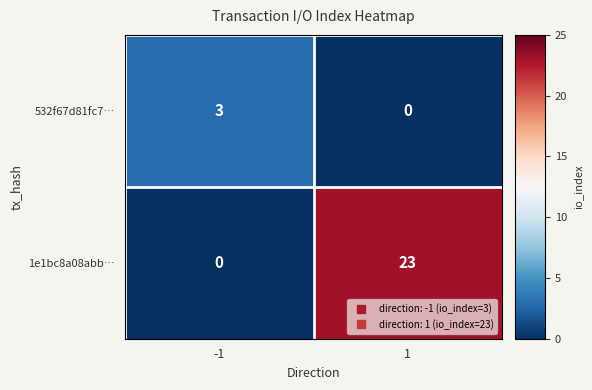

What value does the 532f67d81fc7… series have at -1?

3